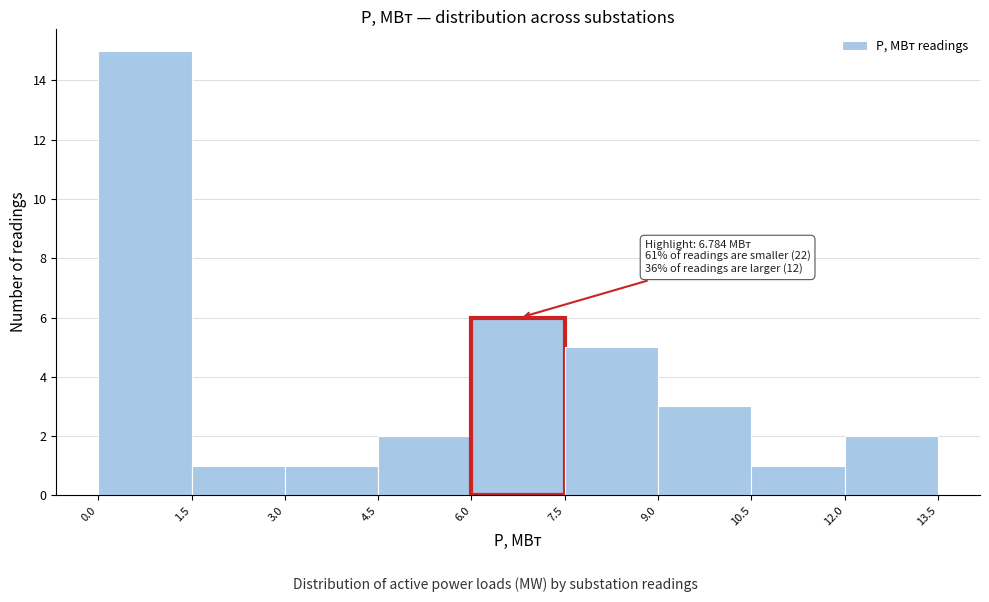

Over which range of the x-axis is the bar tallest?

0.0 to 1.5